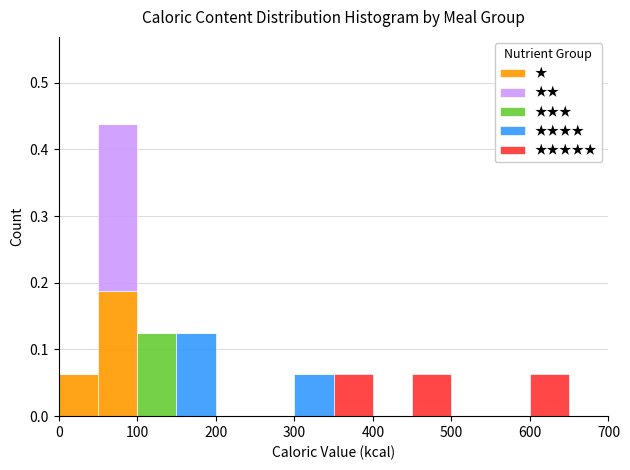

Reading left to right, list every stacked bar in this chart as the range it spans on the x-axis followed by its total height. The values are not printed on the chart, so give them approximately, as read against the axis.

0 to 50: 0.06
50 to 100: 0.44
100 to 150: 0.13
150 to 200: 0.13
200 to 250: 0
250 to 300: 0
300 to 350: 0.06
350 to 400: 0.06
400 to 450: 0
450 to 500: 0.06
500 to 550: 0
550 to 600: 0
600 to 650: 0.06
650 to 700: 0